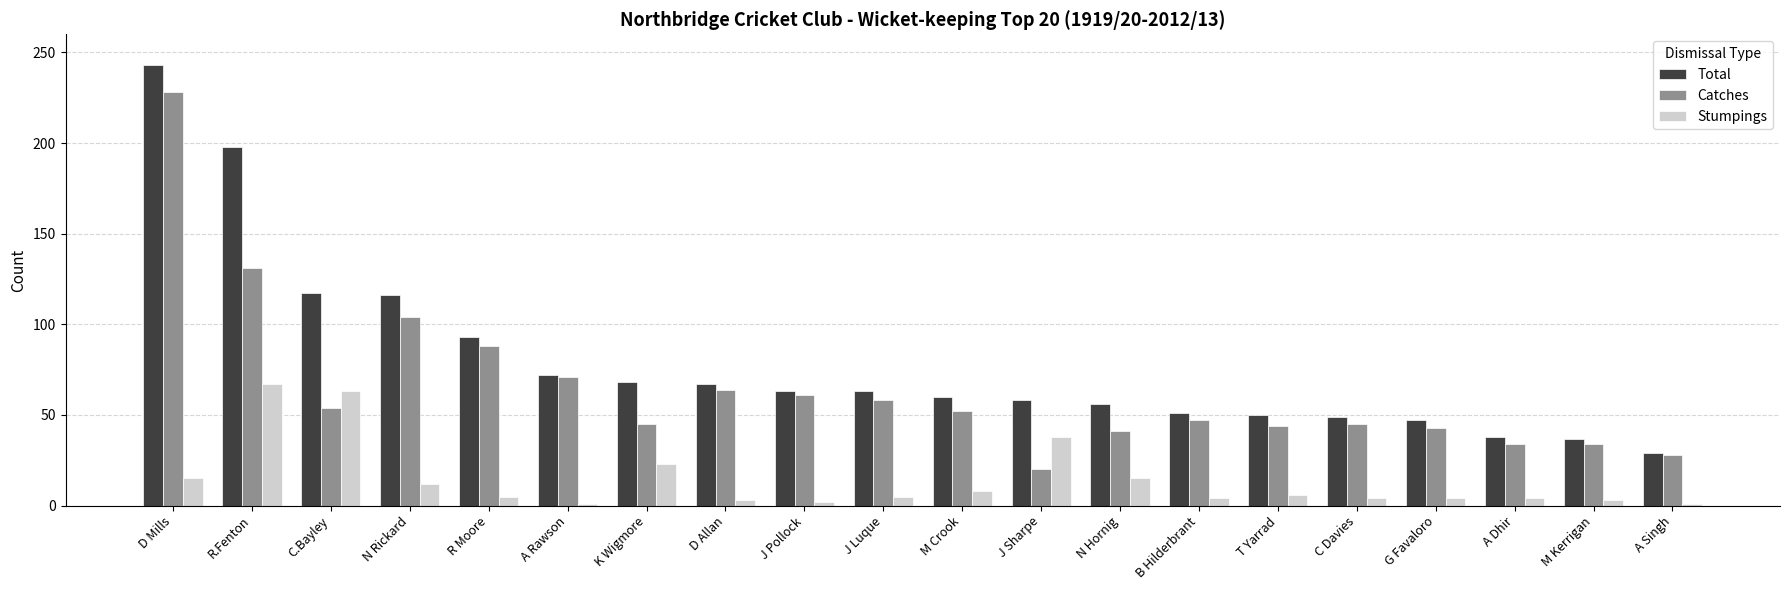

What position from the right is B Hilderbrant?

7